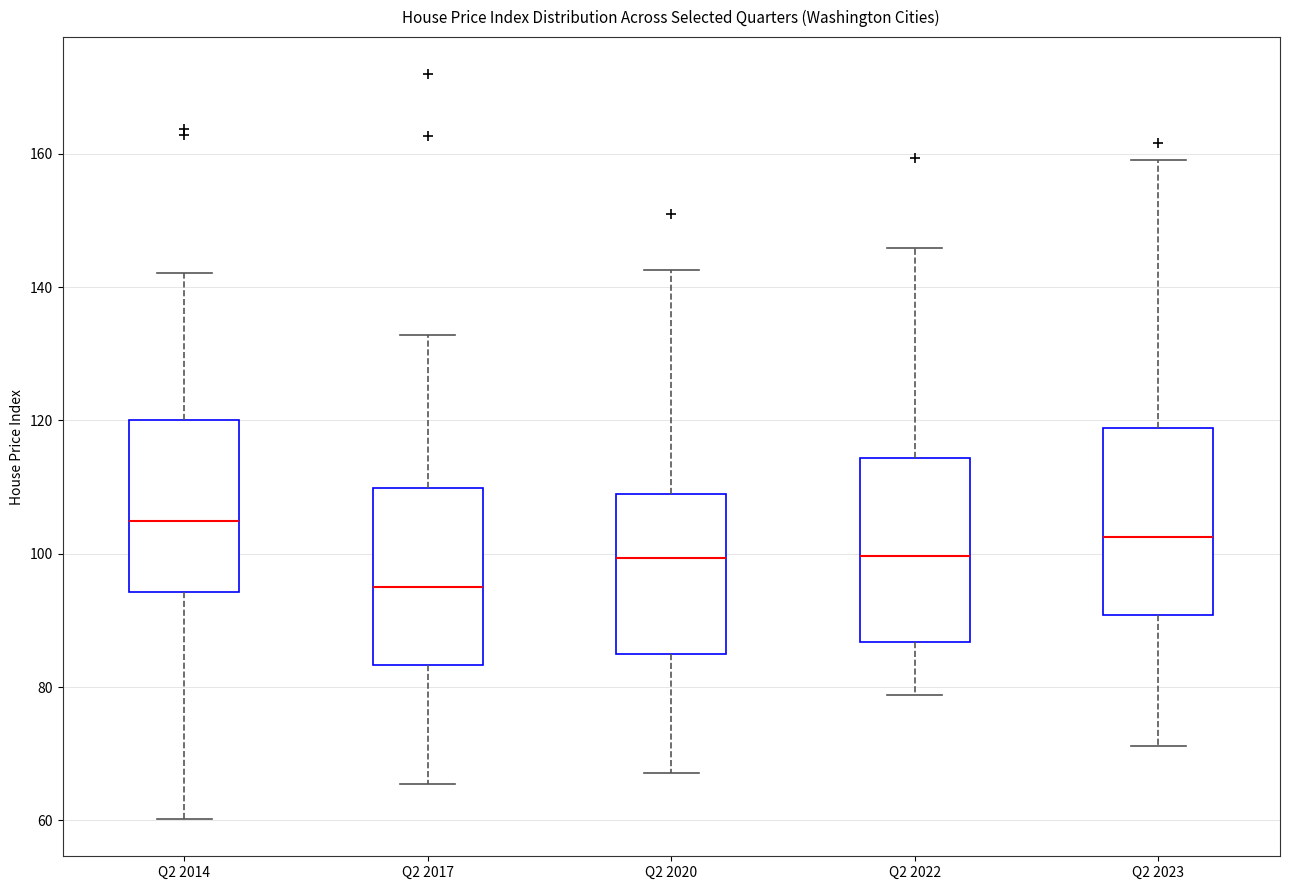

Which box has the lowest median line?

Q2 2017